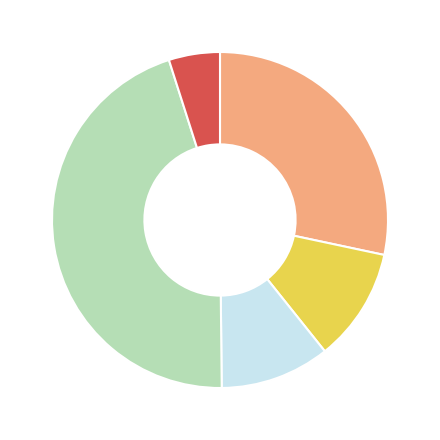

Does any single category account for the majority?

No